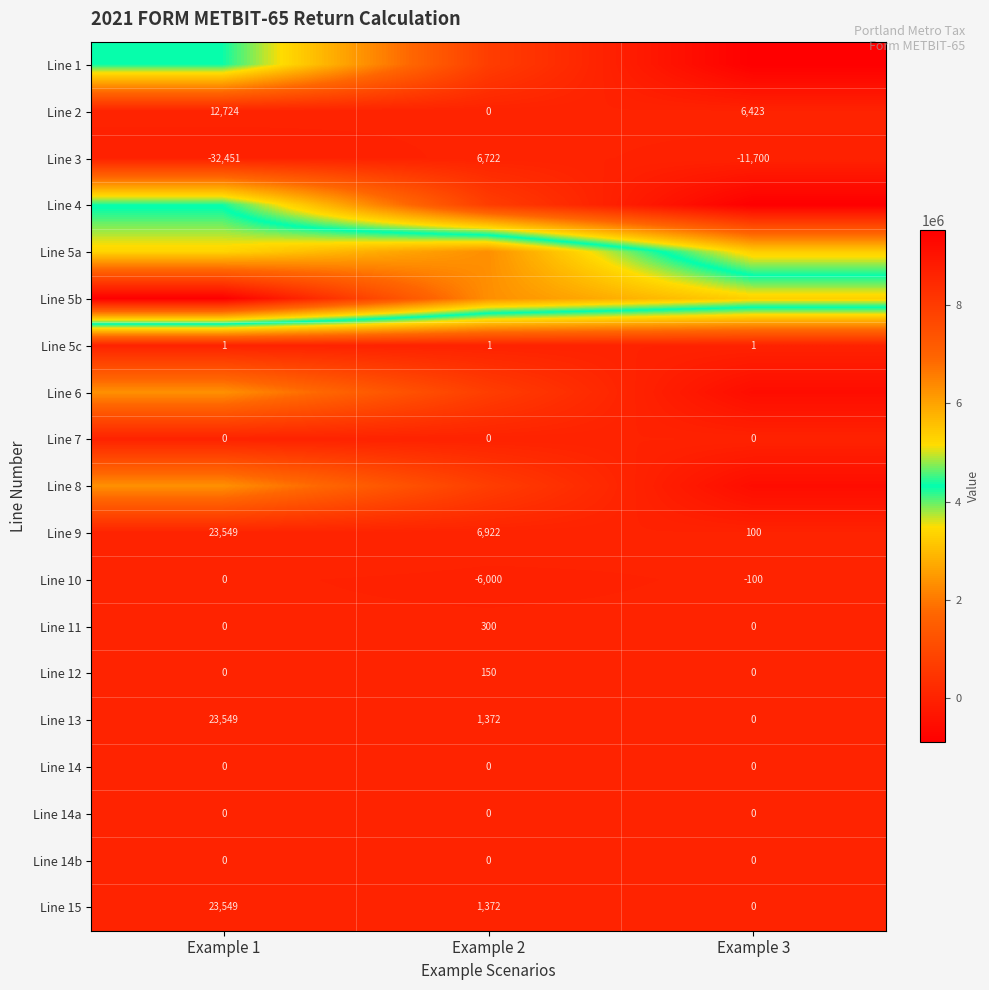

Rank the categories by Line 13 value from highest to lowest.

Example 1, Example 2, Example 3